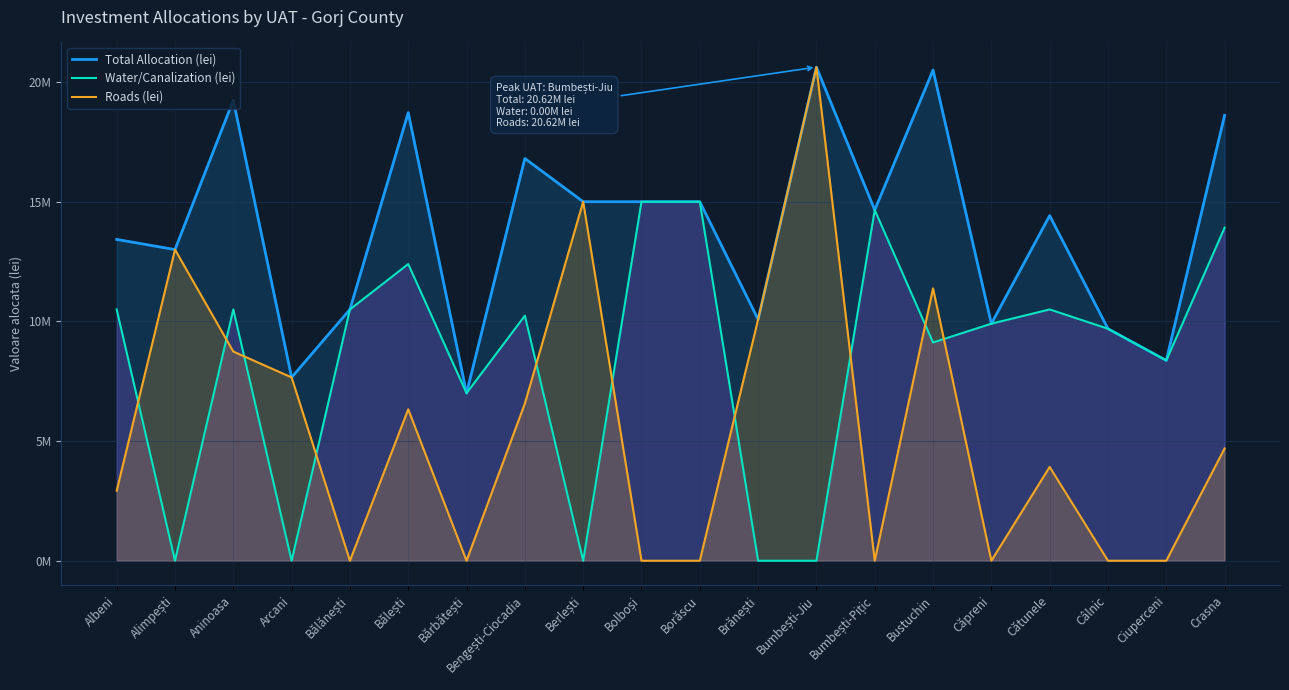

The Total Allocation (lei) series shows 10928165.1 at Arcani. True or false?

False